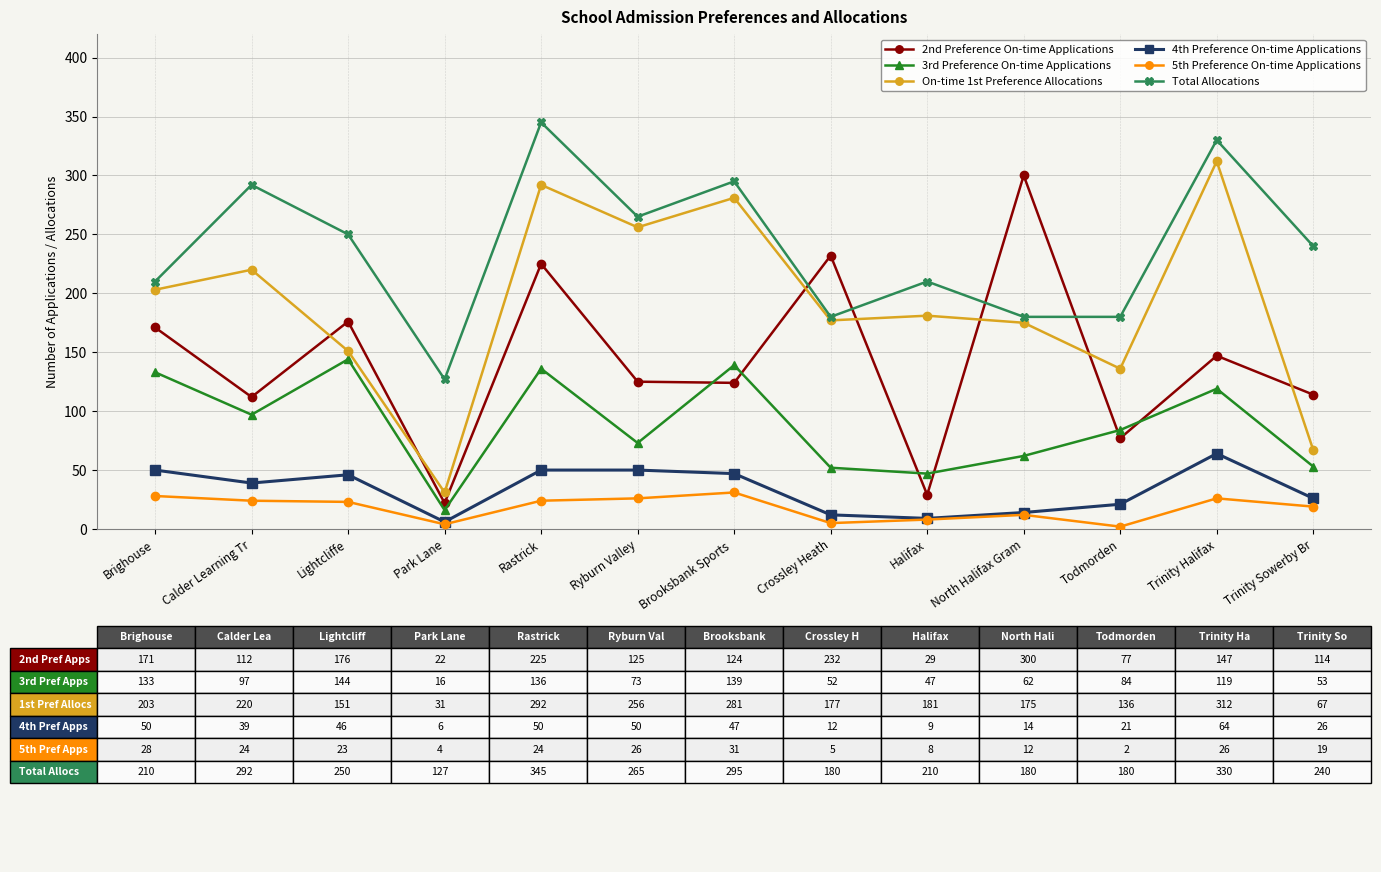

True or false: 2nd Preference On-time Applications and Total Allocations intersect in this chart.

True